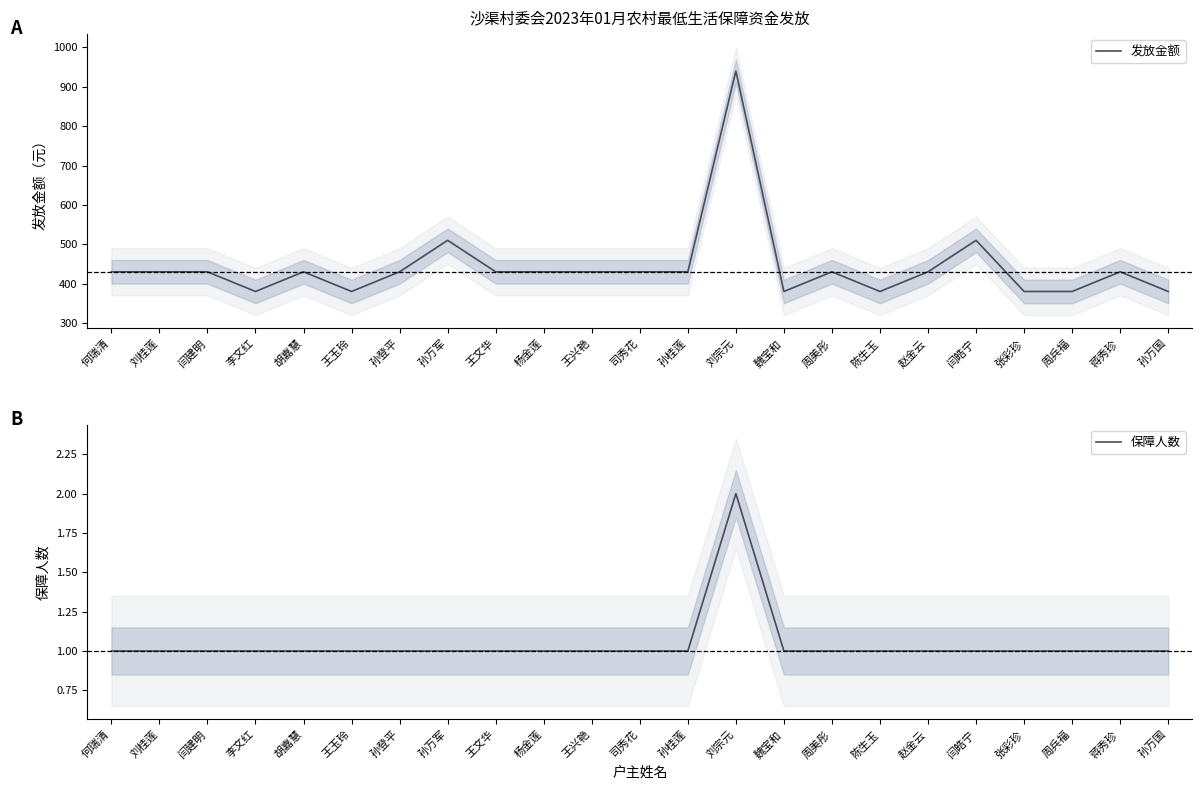

In 发放金额, how many points are higher than both neighbors (excluding endpoints)?

6